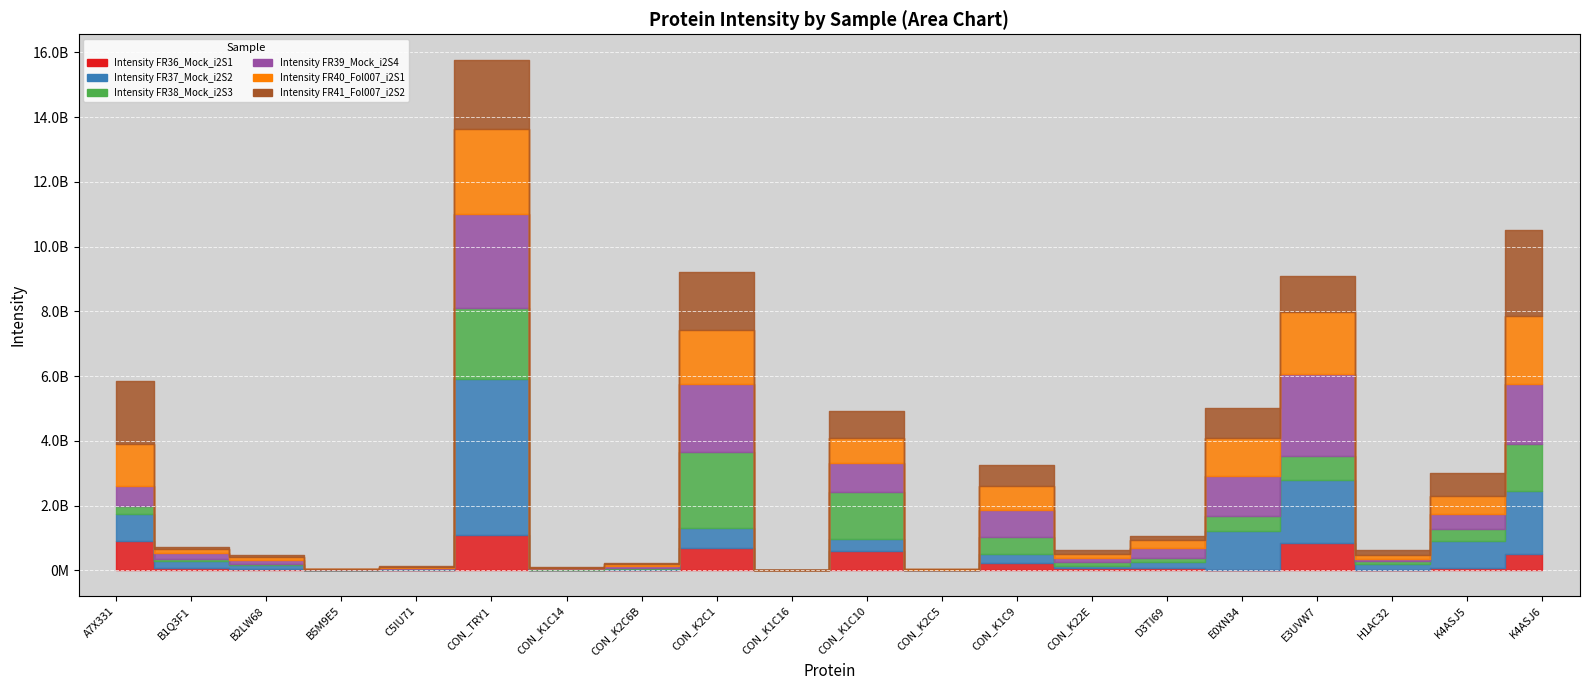

What is the difference between the Intensity FR40_Fol007_i2S1 values at CON_K1C9 and E0XN34?

426950000